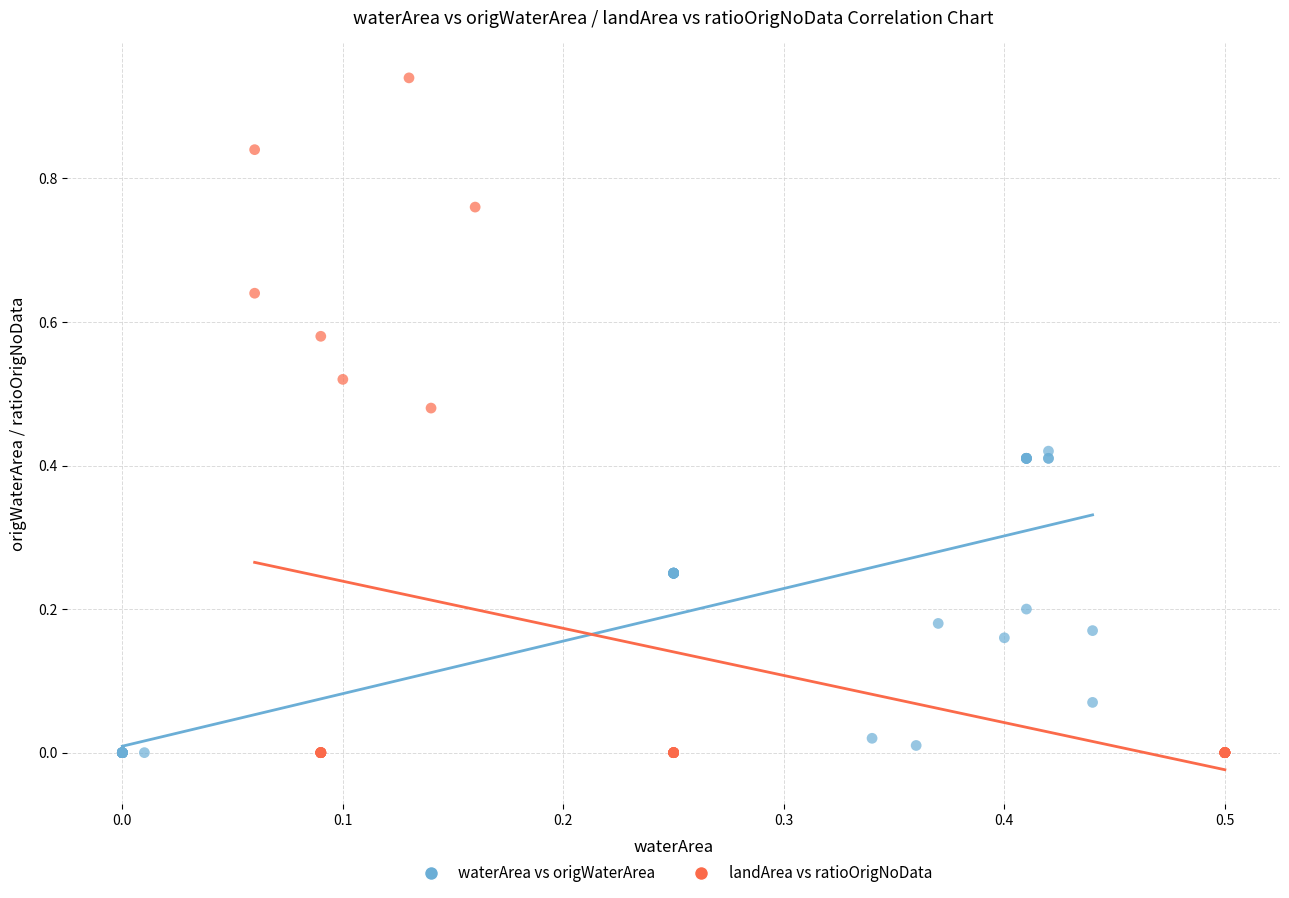

Which series has the largest Y range (max minus min)?

landArea vs ratioOrigNoData